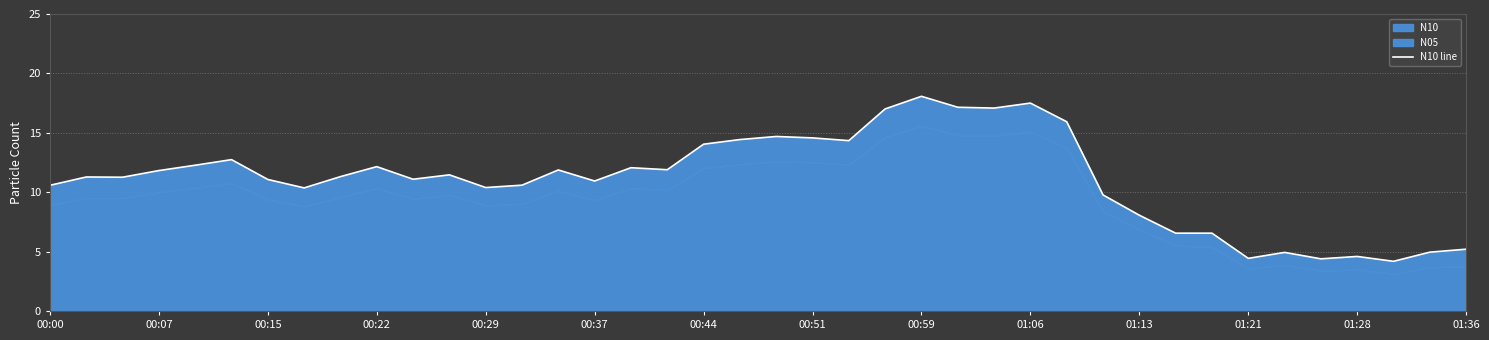

Does the chart display data point markers on the line(s)?

No